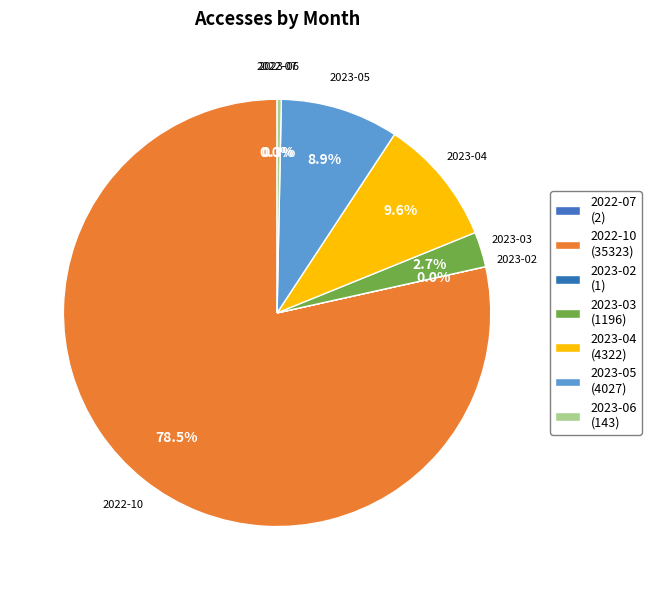

Combined, what portion of the pie is 2022-10 and 2022-07?

78.5%